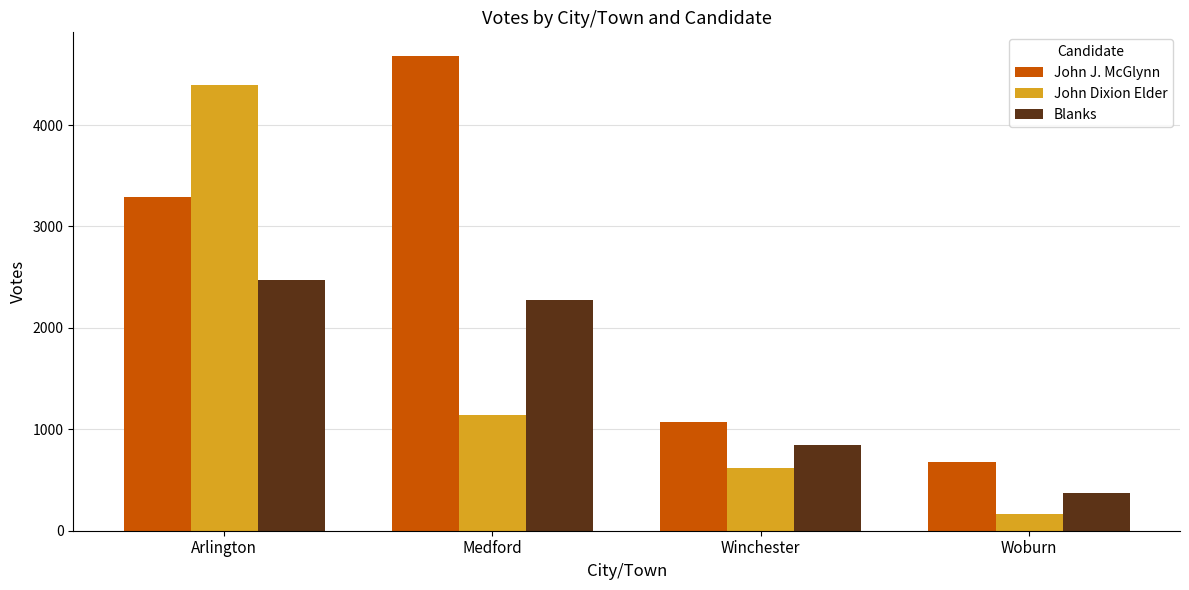

Which series has the widest spread of values?

John Dixion Elder